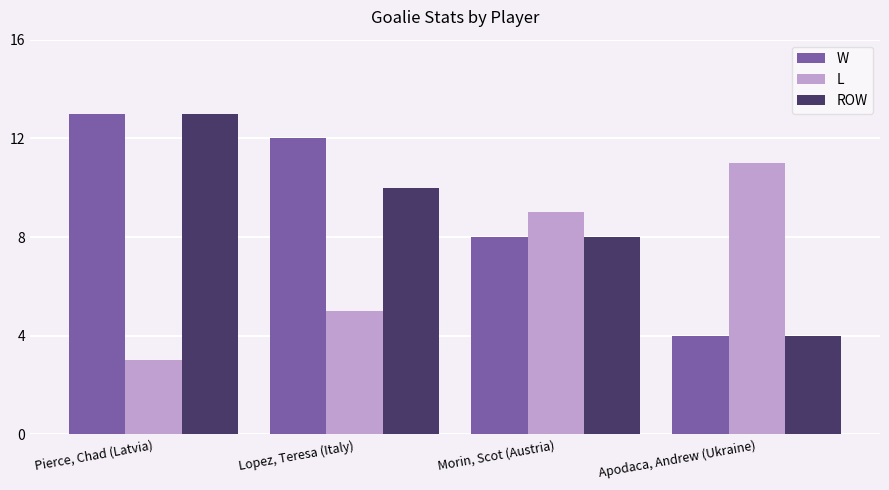

Is it true that ROW equals 1 at Apodaca, Andrew (Ukraine)?

False